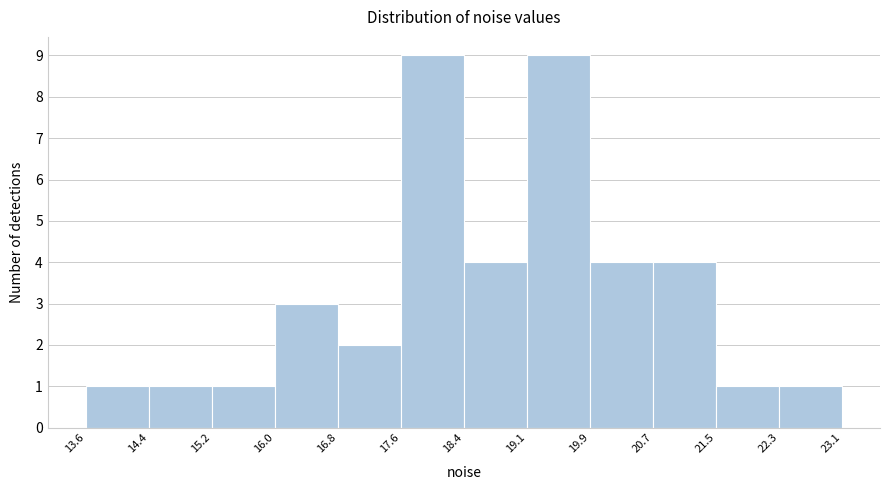

What is the height of the bar covering 19.1 to 19.9 on the x-axis? The values are not printed on the chart, so give them approximately, as read against the axis.

9